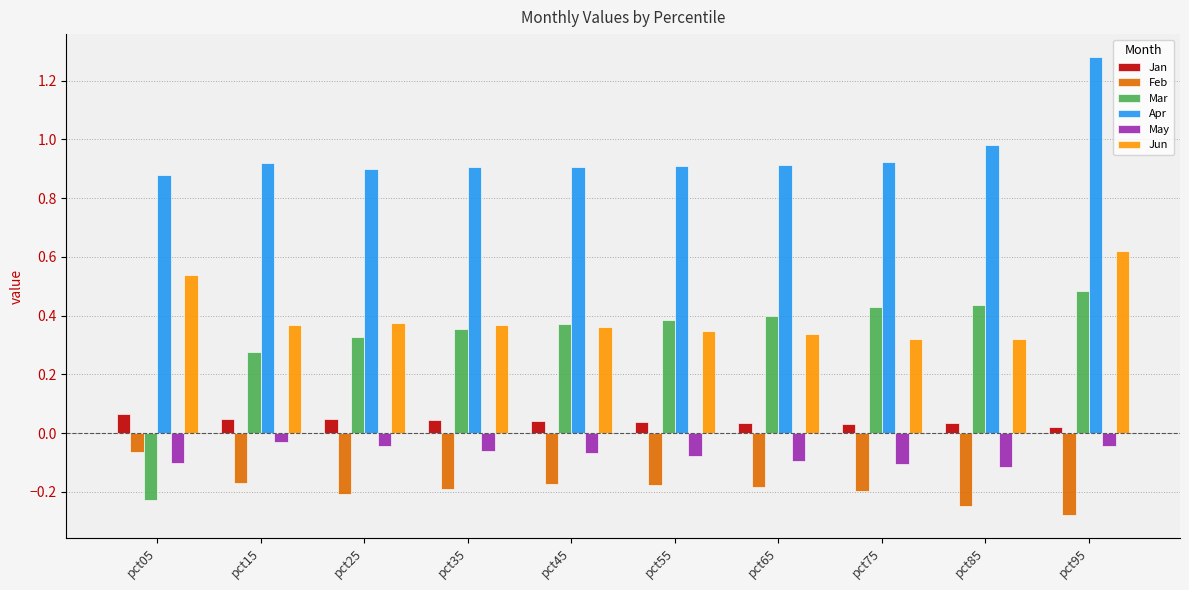

What is the difference between the second highest and minimum values in the Mar series?

0.7